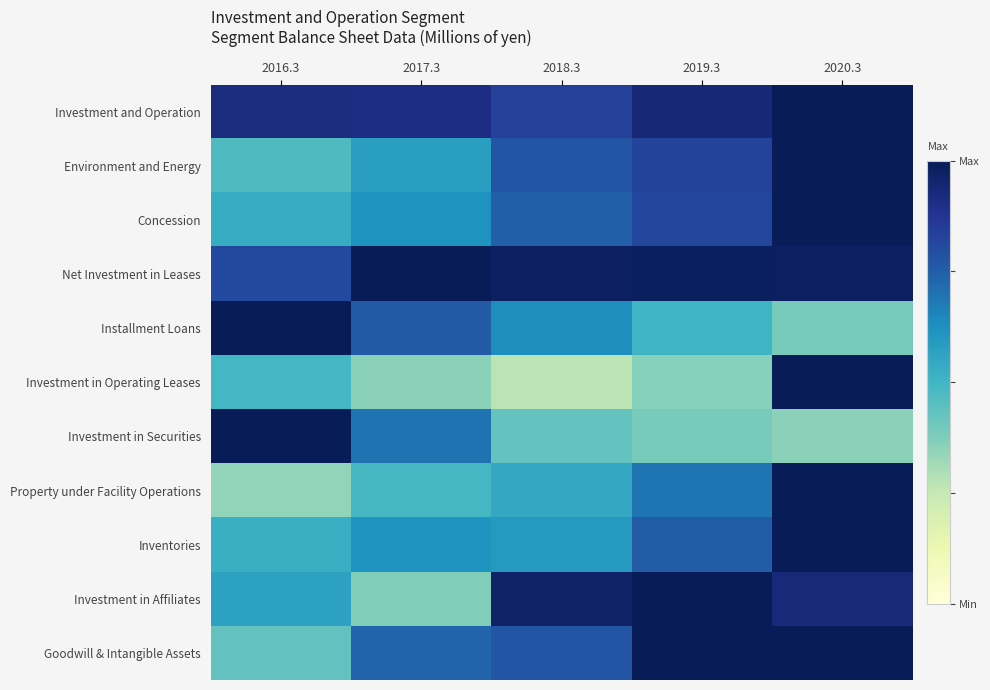

Between 2020.3 and 2019.3, which is larger?

2020.3